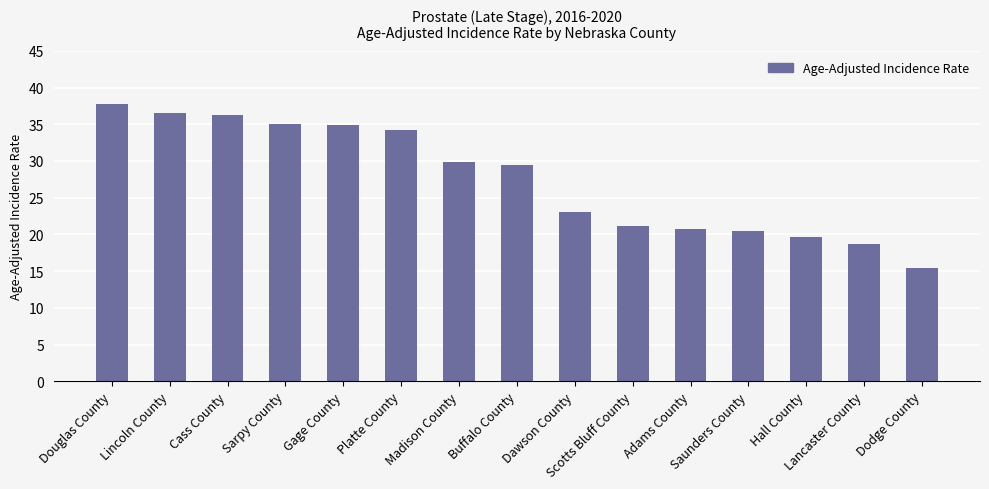

At which label is the value closest to 26?

Dawson County